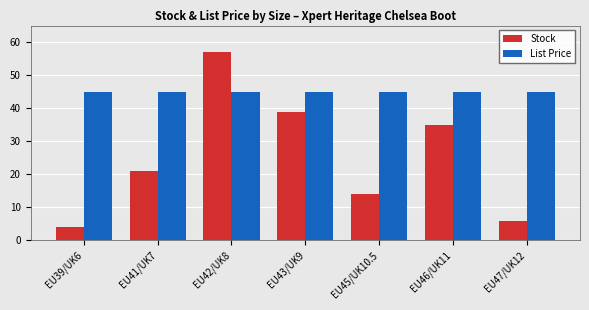

What are all the series names shown in the legend?

Stock, List Price